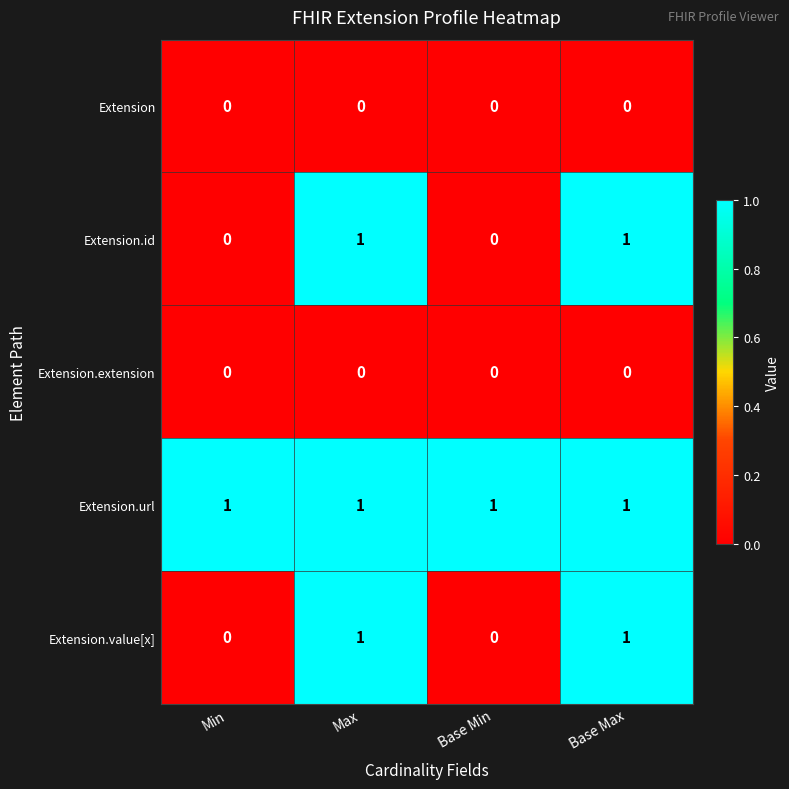

How many Extension.id values are between 0 and 1?

4